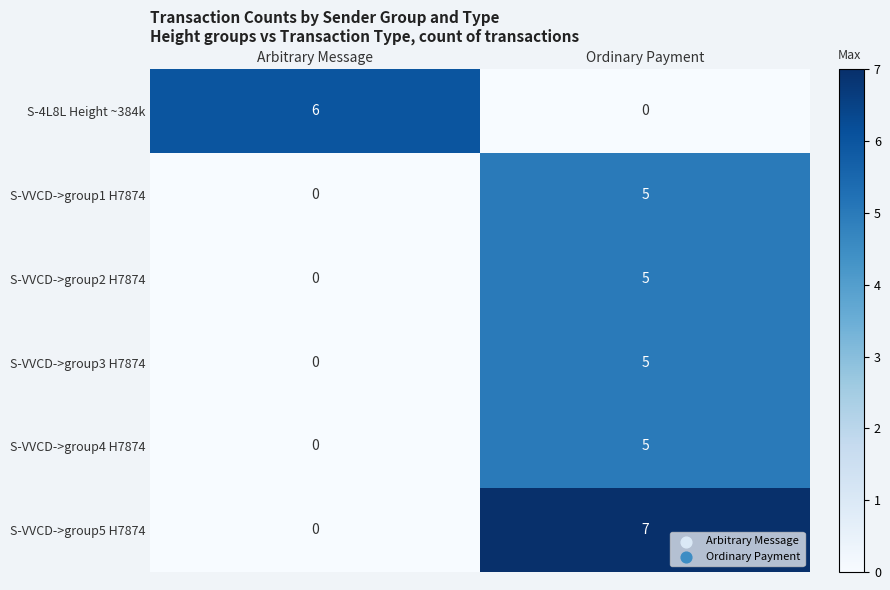

Which series has the largest total across all categories?

S-VVCD->group5 H7874